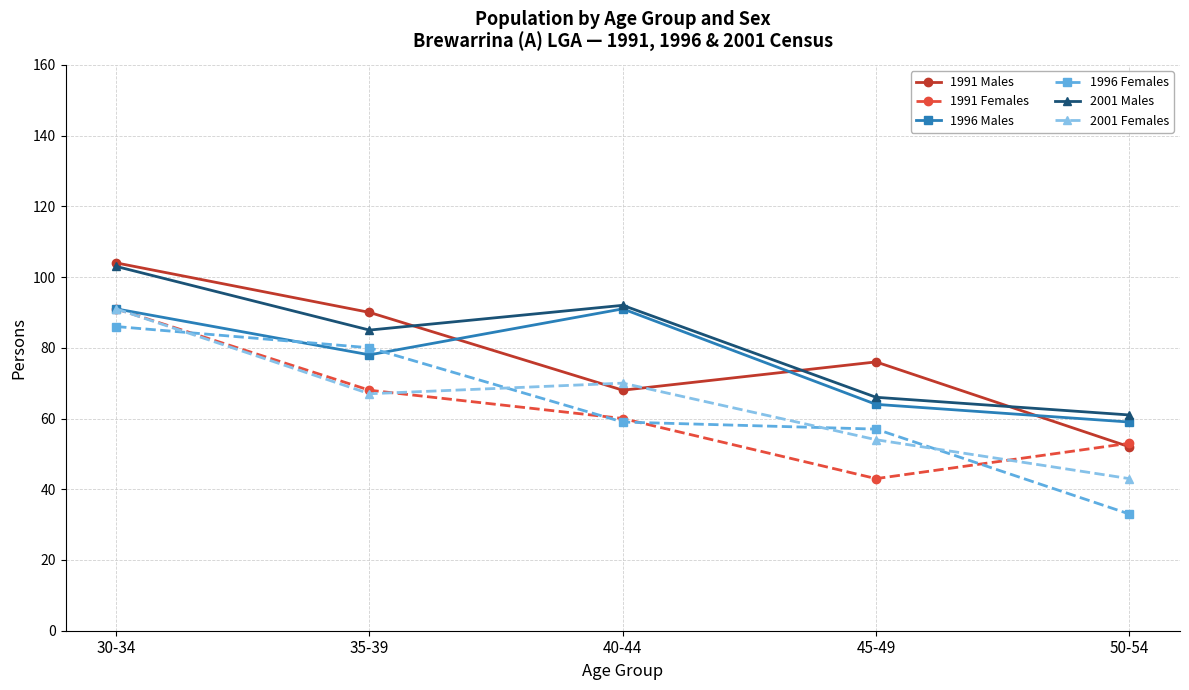

Count the number of categories in the chart.

5